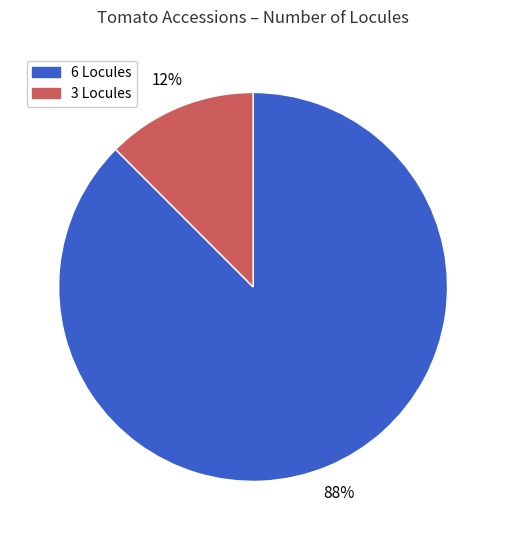

To the nearest percent, what is the average slice percentage?

50%